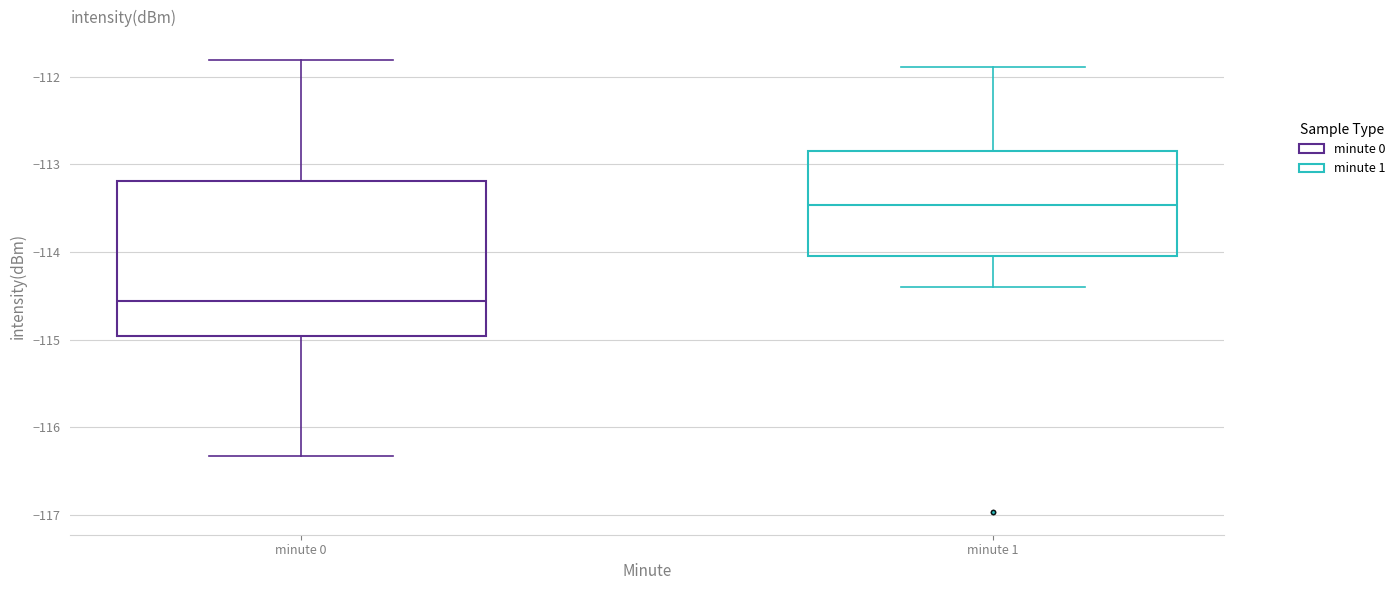

Reading left to right, transcribe this box plot: for each box, give where its median line is, the range the box spans, and where its two whiskers end, as read against the y-axis. The values are not printed on the chart, so give them approximately, as read against the axis.

minute 0: median -114.6, box -115.0 to -113.2, whiskers -116.3 to -111.8
minute 1: median -113.5, box -114.0 to -112.8, whiskers -114.4 to -111.9